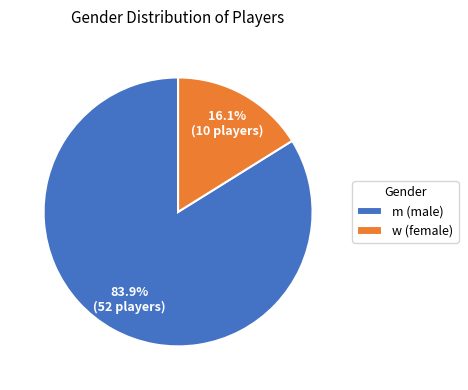

What percentage is the w slice, to the nearest percent?

16%